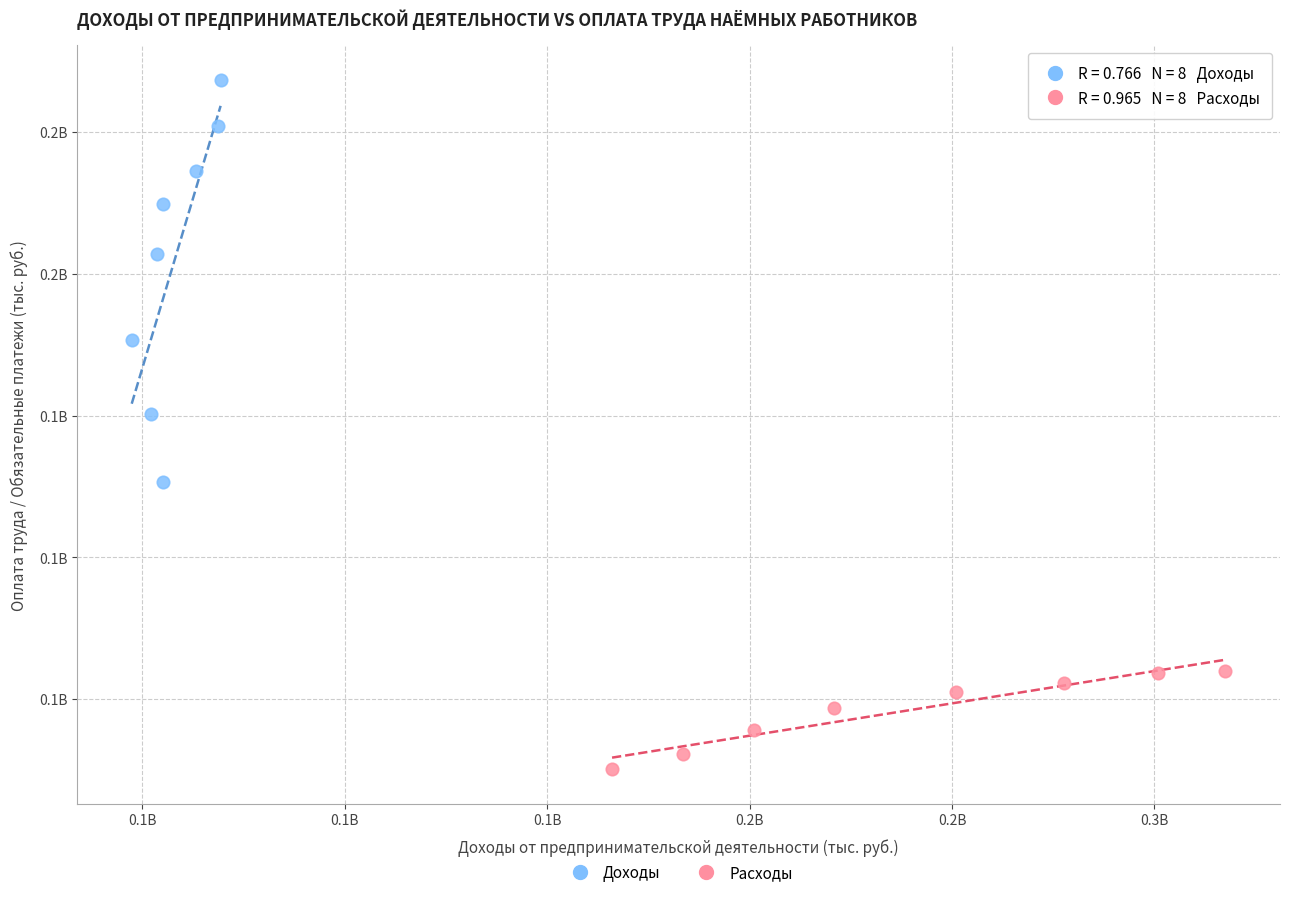

What are all the series names shown in the legend?

Доходы, Расходы